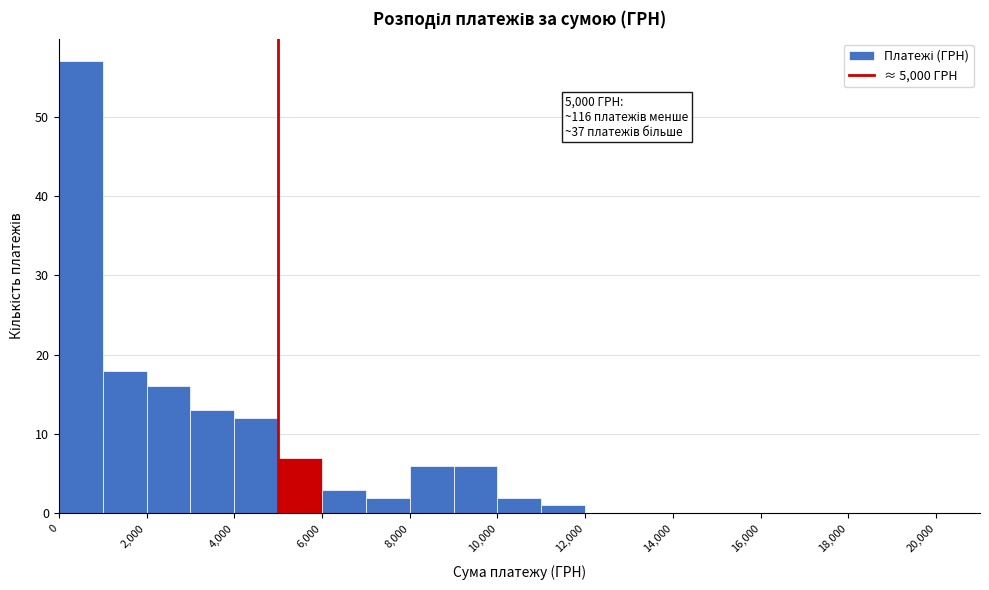

Which range on the x-axis has the tallest bar?

0 to 1000